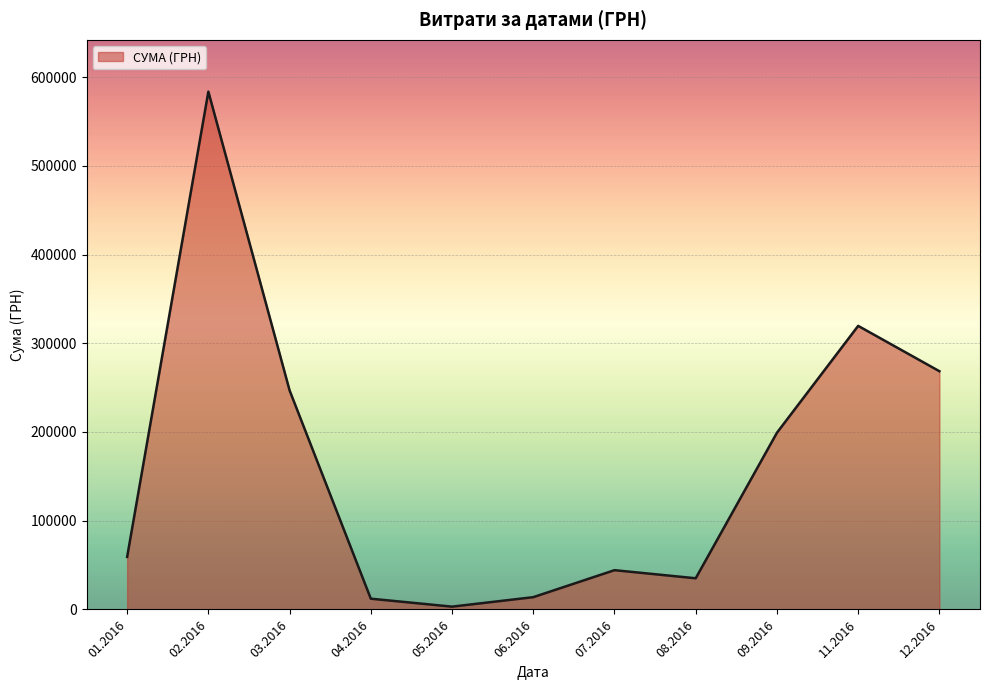

What is the greatest value displayed?

583556.1